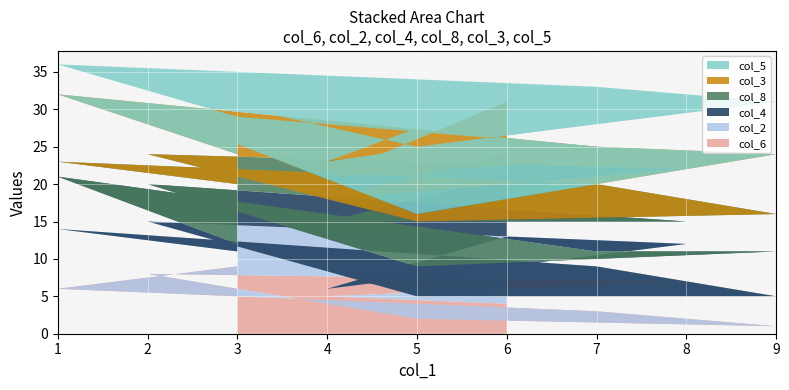

Reading left to right, list all the values displayed in this chart.

col_6: 9	6	3	1	2	8	7	5	4
col_2: 2	8	6	4	3	7	5	1	9
col_4: 1	7	2	6	4	5	3	9	8
col_8: 8	2	9	5	6	4	7	3	3
col_3: 4	9	5	8	1	6	2	3	7
col_5: 5	4	8	7	9	3	6	2	1